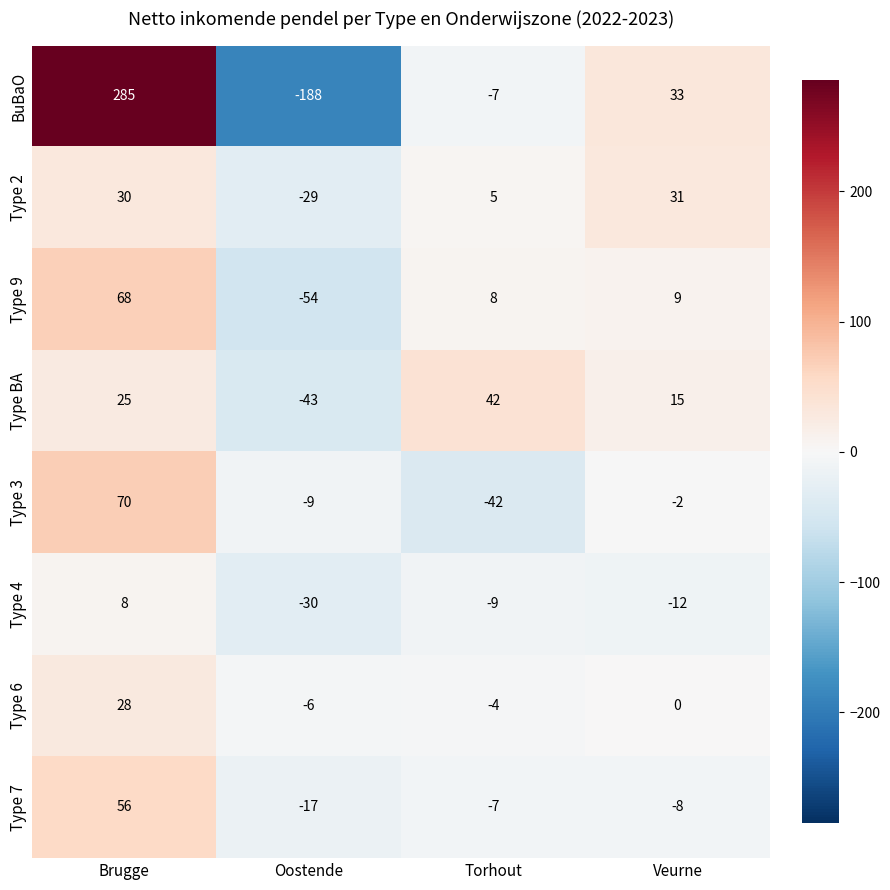

At which label does Type 9 first exceed 9?

Brugge